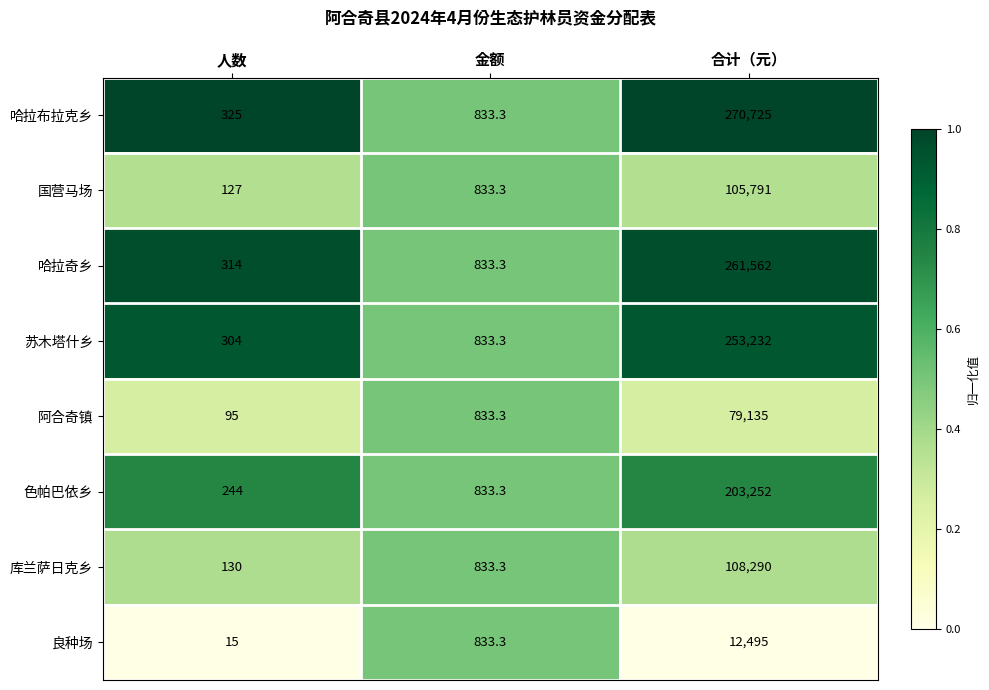

Read the 苏木塔什乡 value at 金额.

833.3